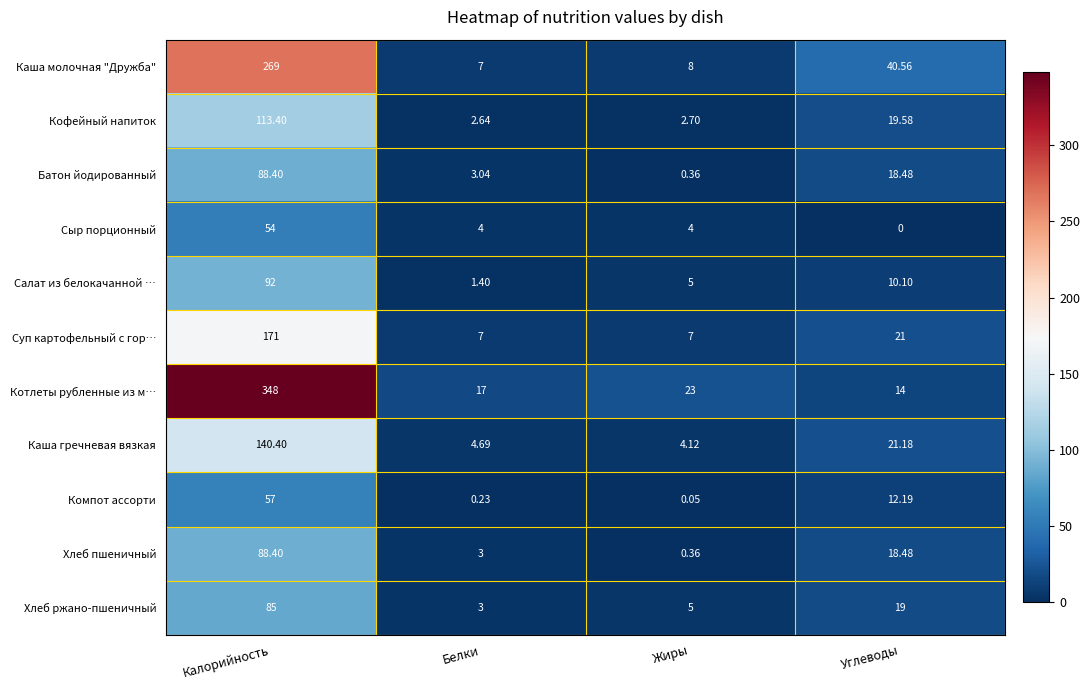

Between Белки and Жиры, which series saw the biggest shift?

Котлеты рубленные из м…